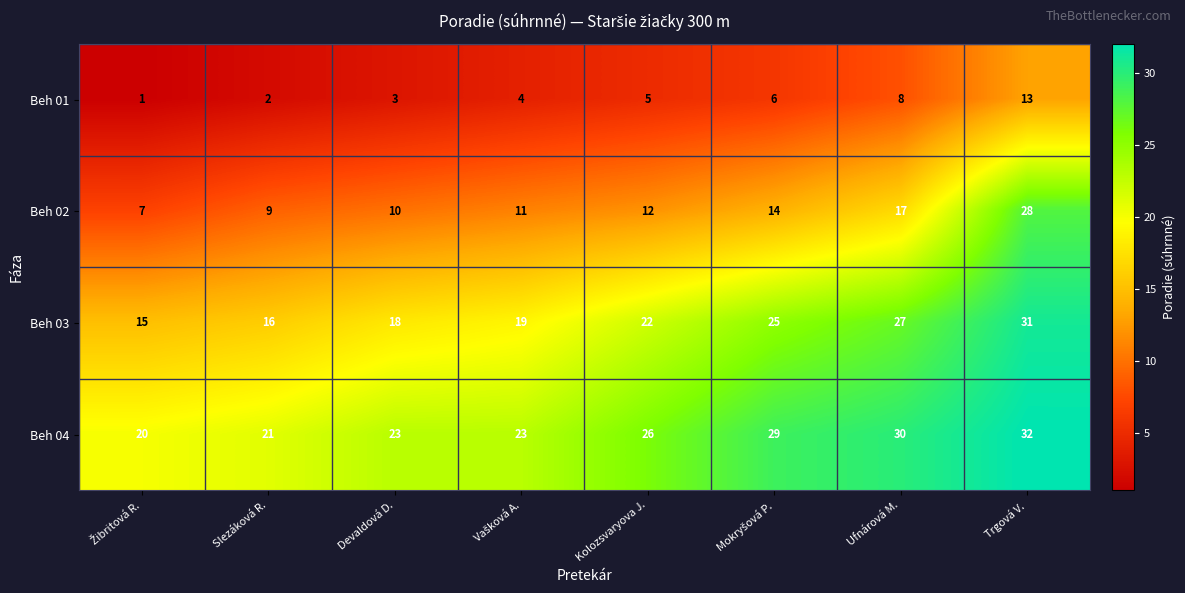

Which category has the highest value across all series?

Trgová V.